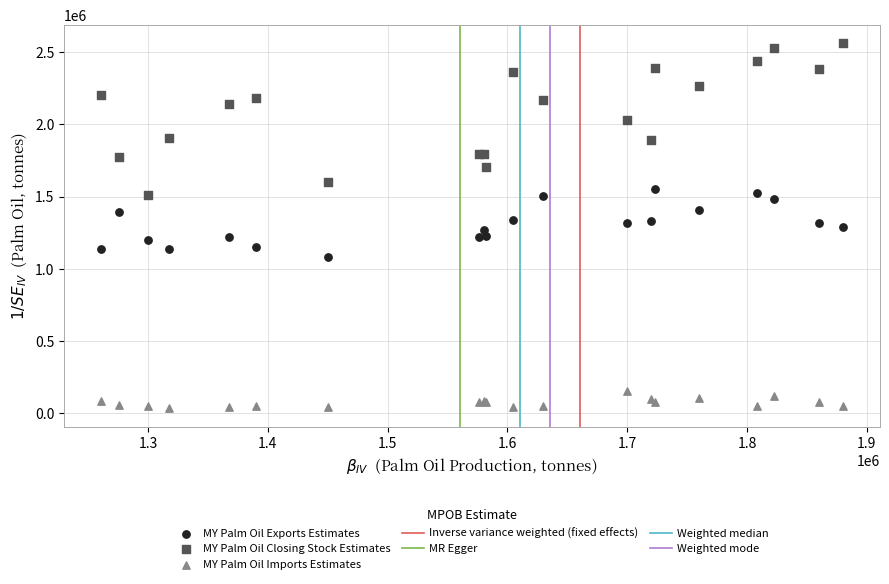

Which series contains the highest Y value?

MY Palm Oil Closing Stock Estimates